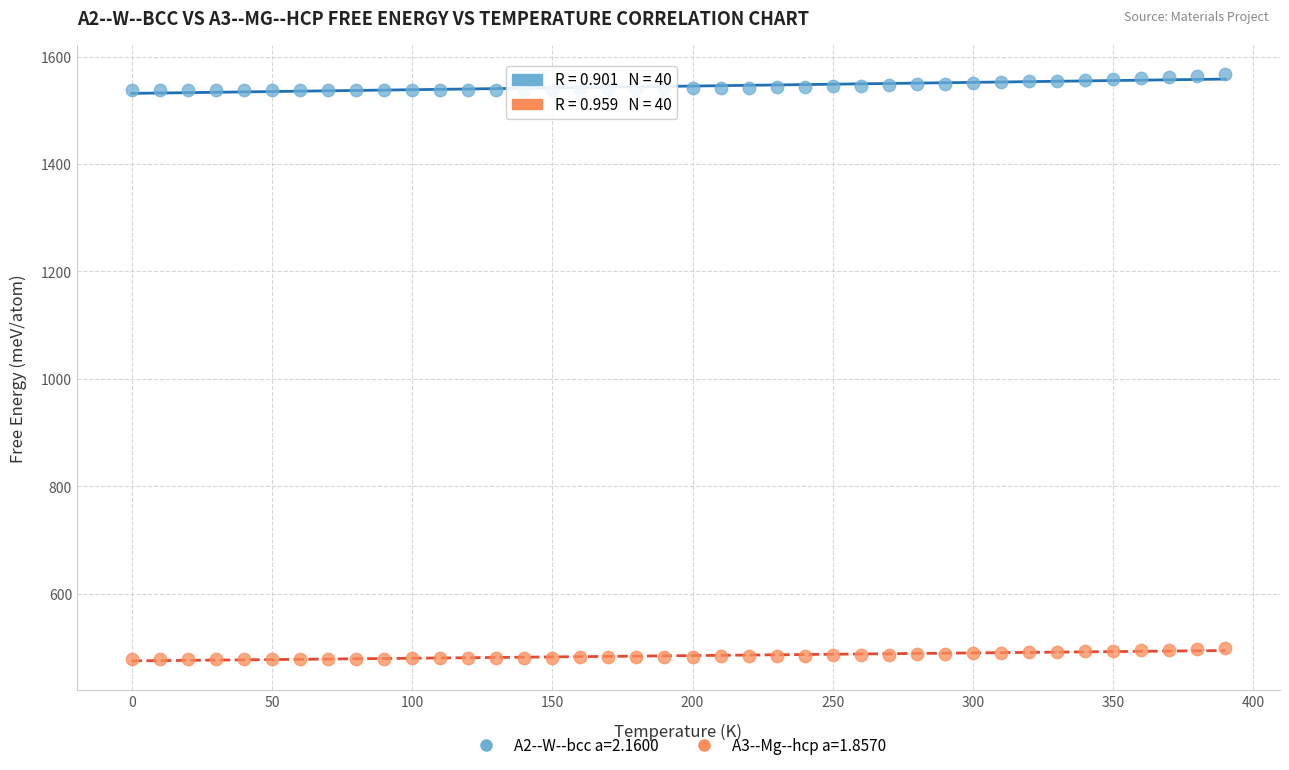

Which series reaches the minimum Y coordinate?

A3--Mg--hcp a=1.8570